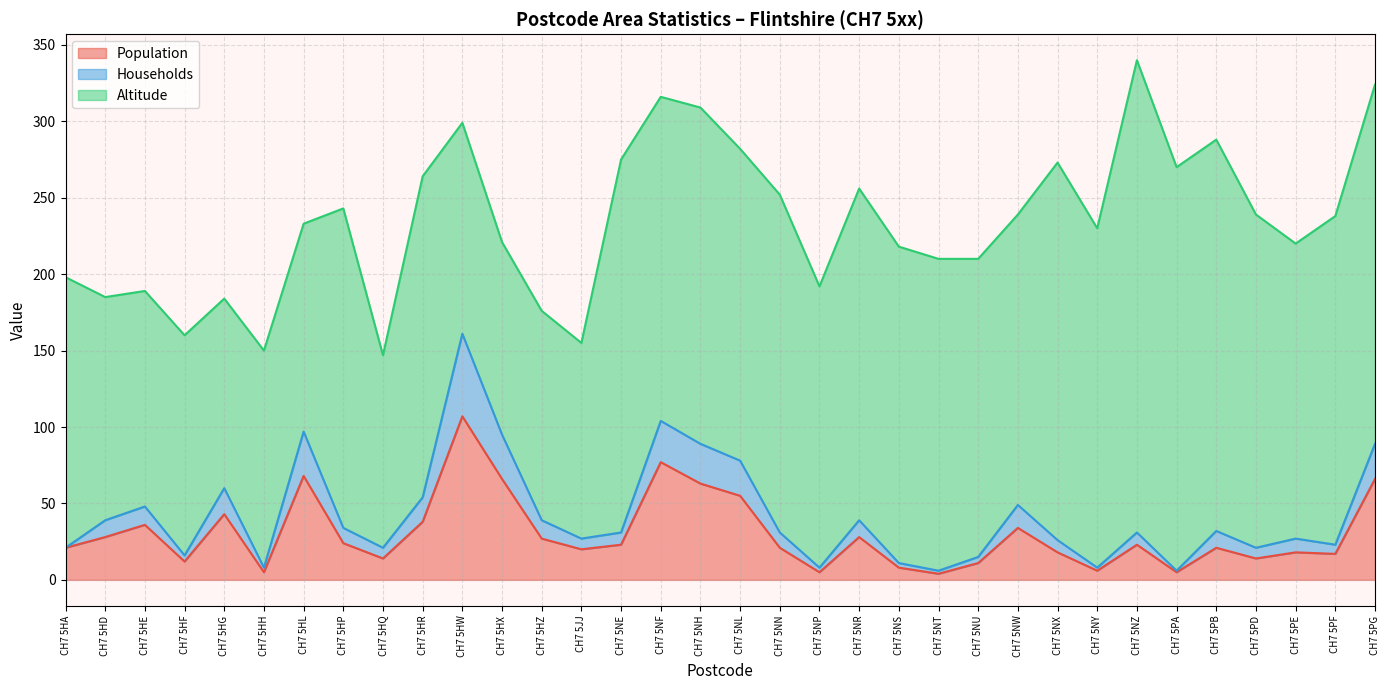

How many values in the Households series exceed 31?

16